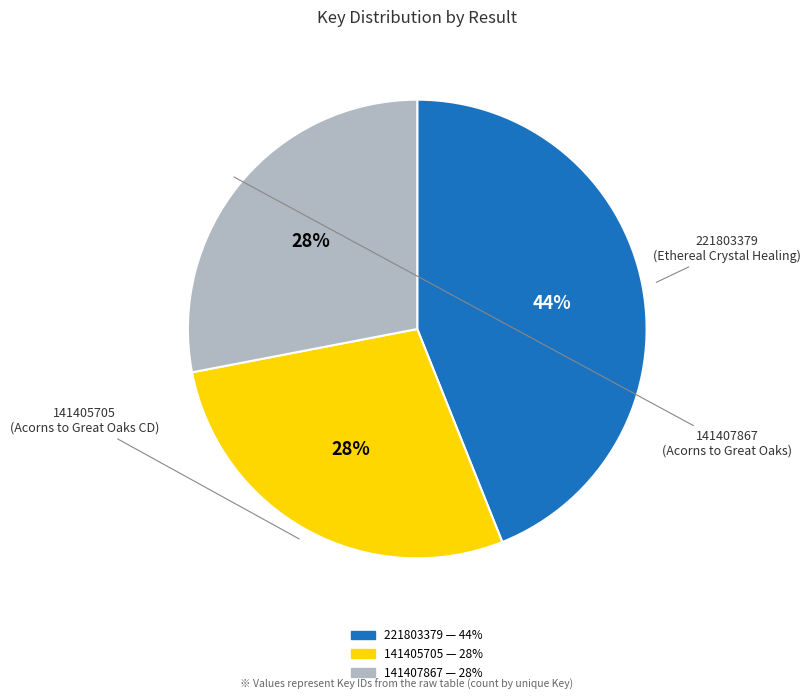

How many slices are in this pie chart?

3